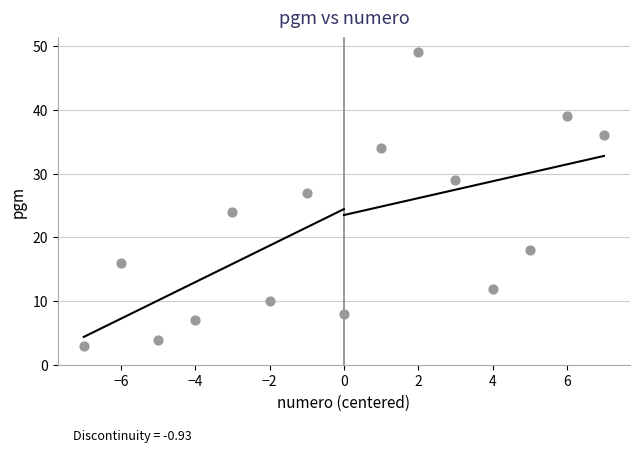

What Y value in the scatter plot is closest to 26?

27